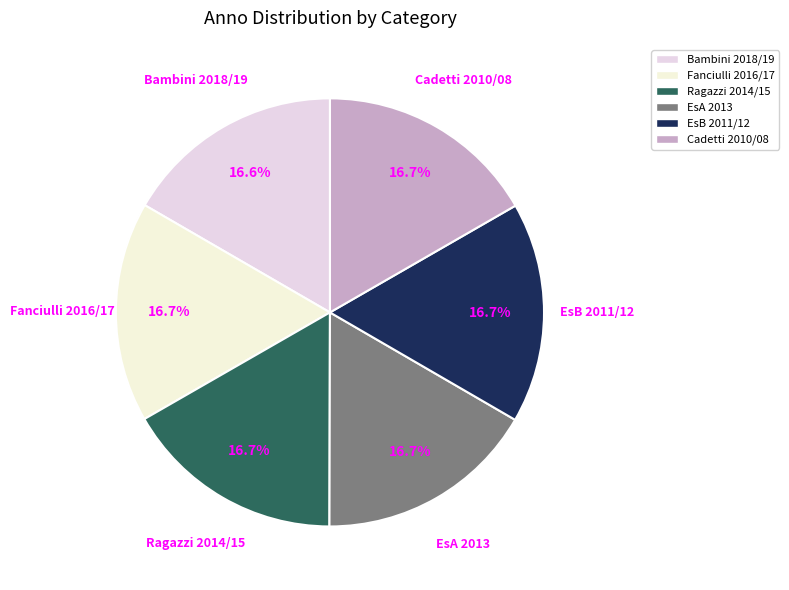

What is the ratio of the value at EsA 2013 to the value at Cadetti 2010/08?

1.0